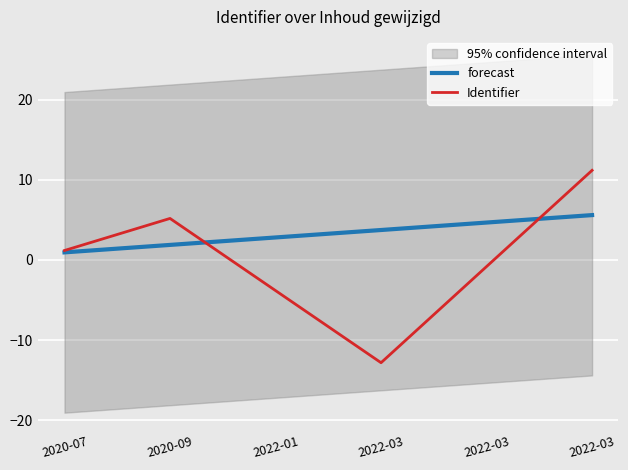

The forecast series shows 5.3 at 2022-03. True or false?

False